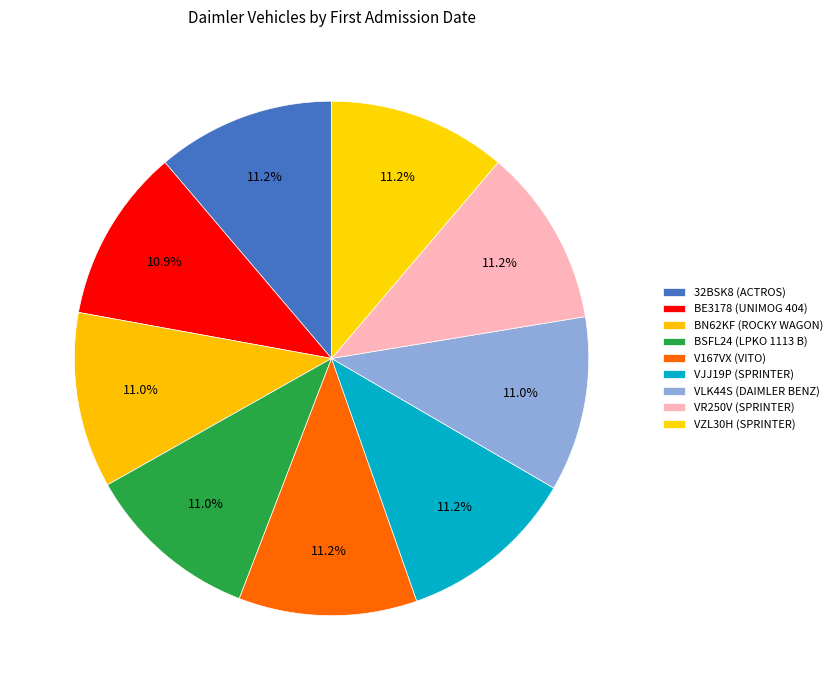

What is the largest slice in the pie chart?

VJJ19P (SPRINTER)